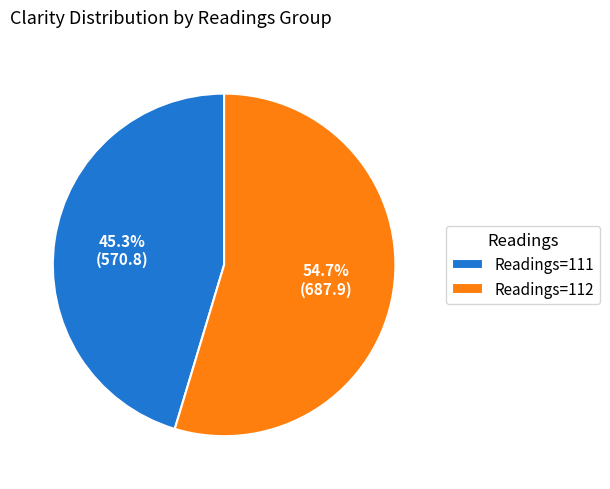

Which has a higher value, Readings=111 or Readings=112?

Readings=112